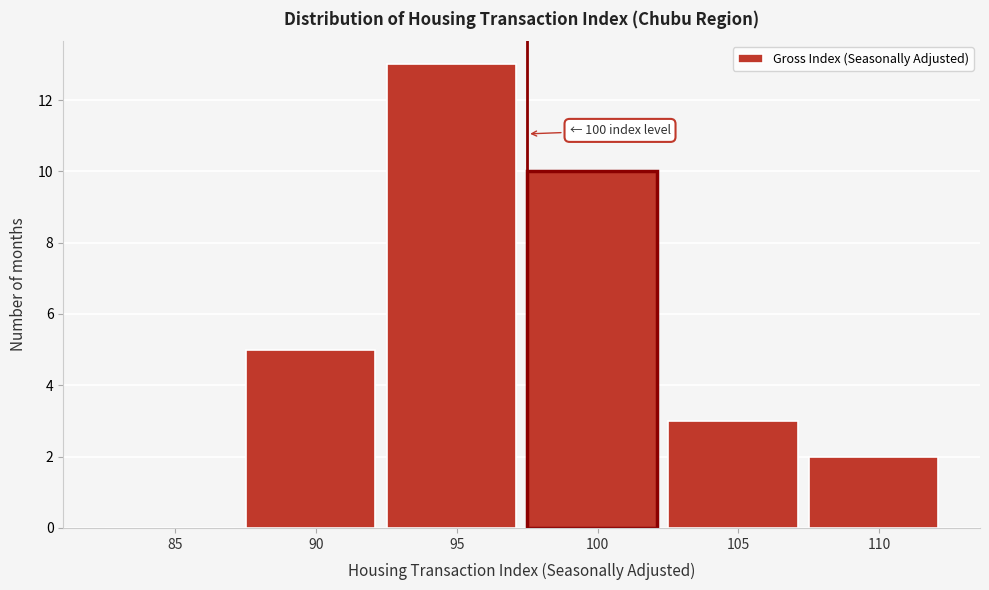

Reading right to left, list all the values displayed in this chart.

110=2	105=3	100=10	95=13	90=5	85=0